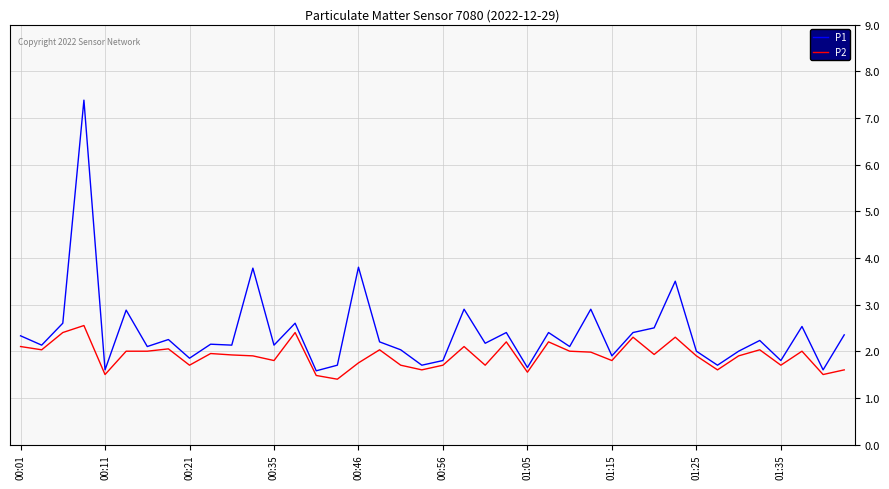

What is the difference between the maximum and minimum values in the P1 series?

5.8